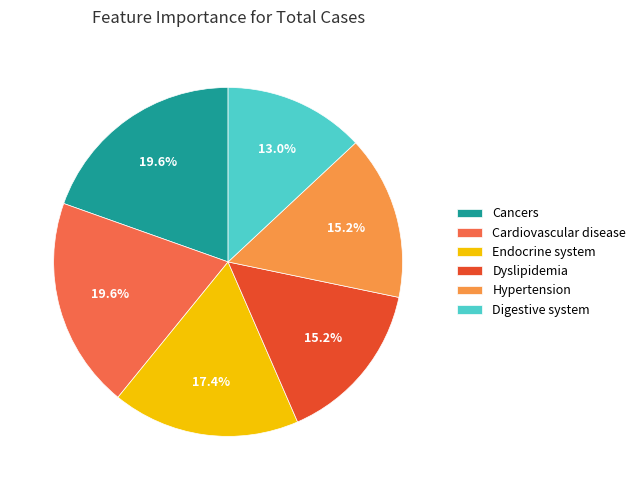

To the nearest percent, what portion does Dyslipidemia represent?

15%